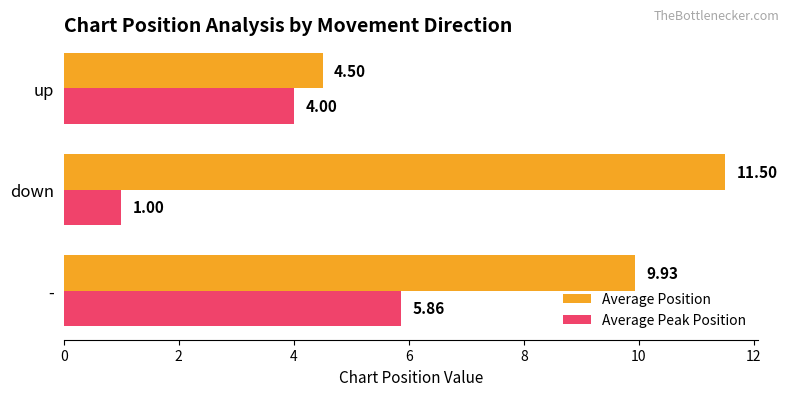

Count the Average Peak Position values in the range 1 to 5.

2